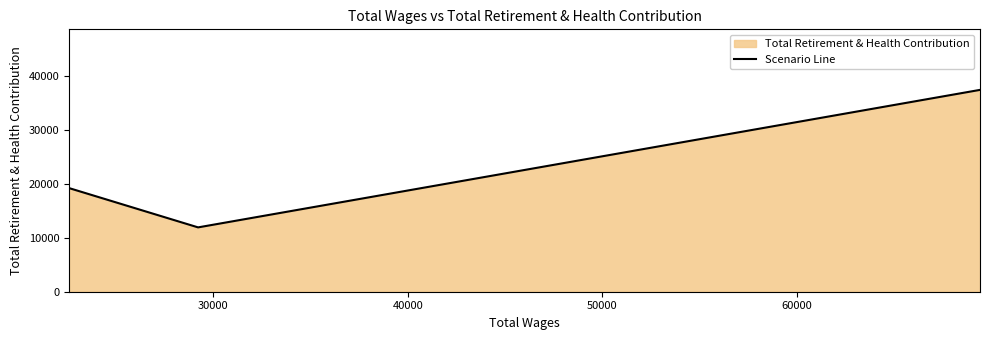

What is the difference between the maximum and minimum values?

25465